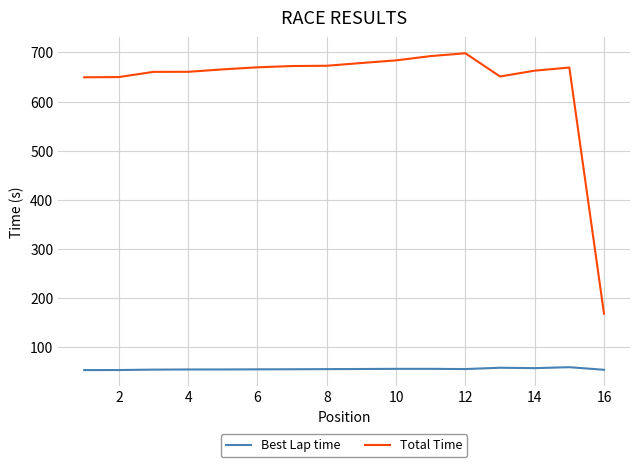

Rank the series by their maximum value, from highest to lowest.

Total Time, Best Lap time